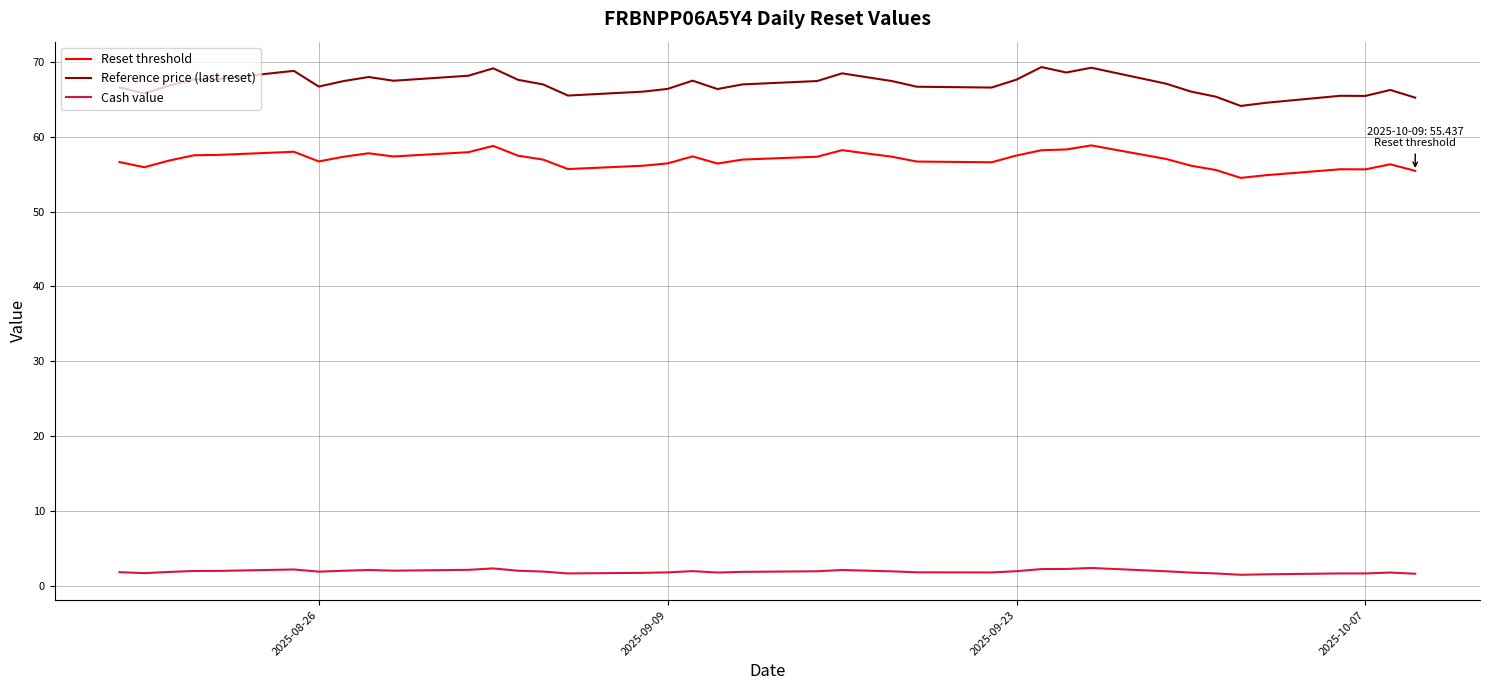

What is the lowest value of the Reset threshold series?

54.5